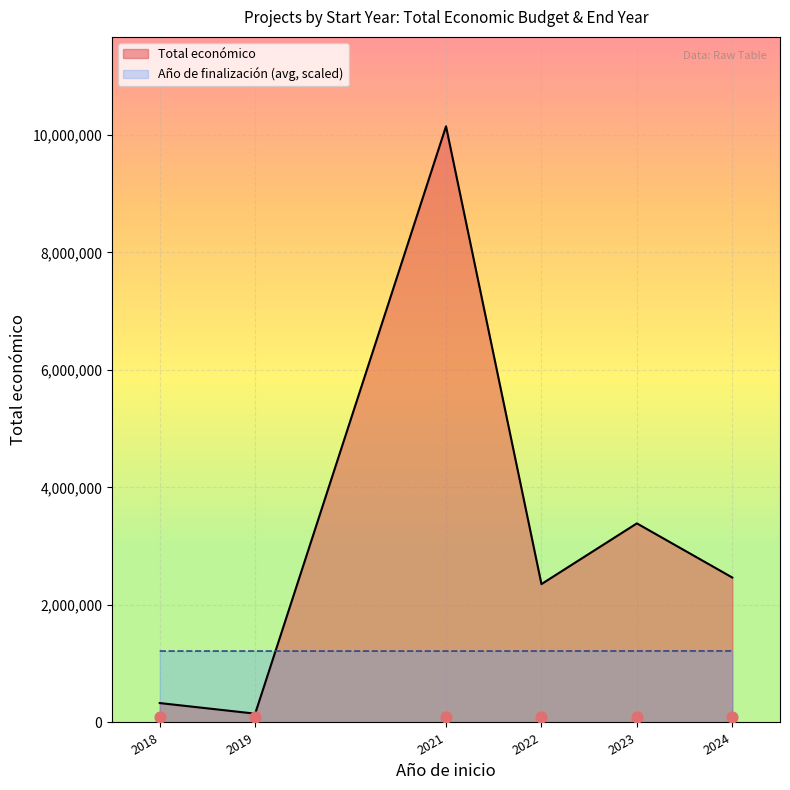

At which category is the sum across all series the highest?

2021